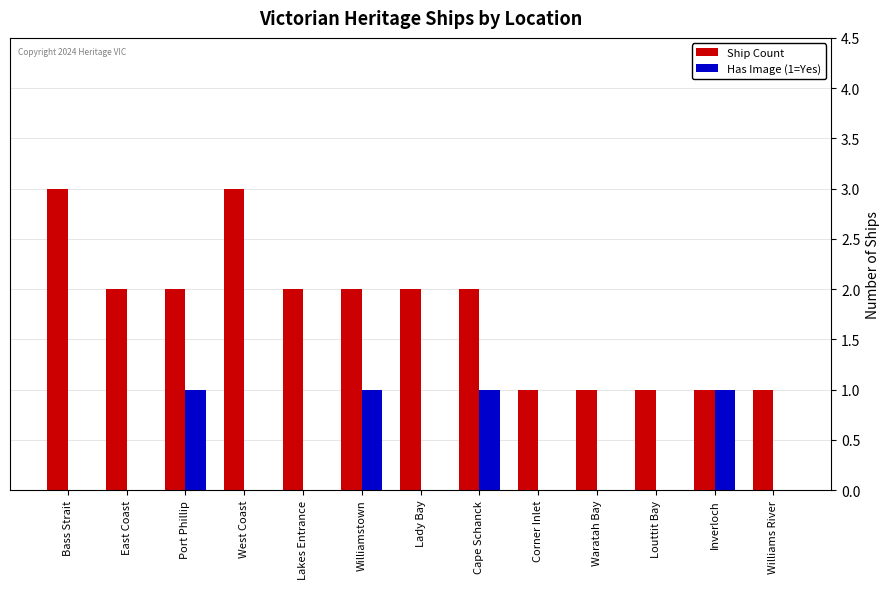

What is the greatest value displayed?

3